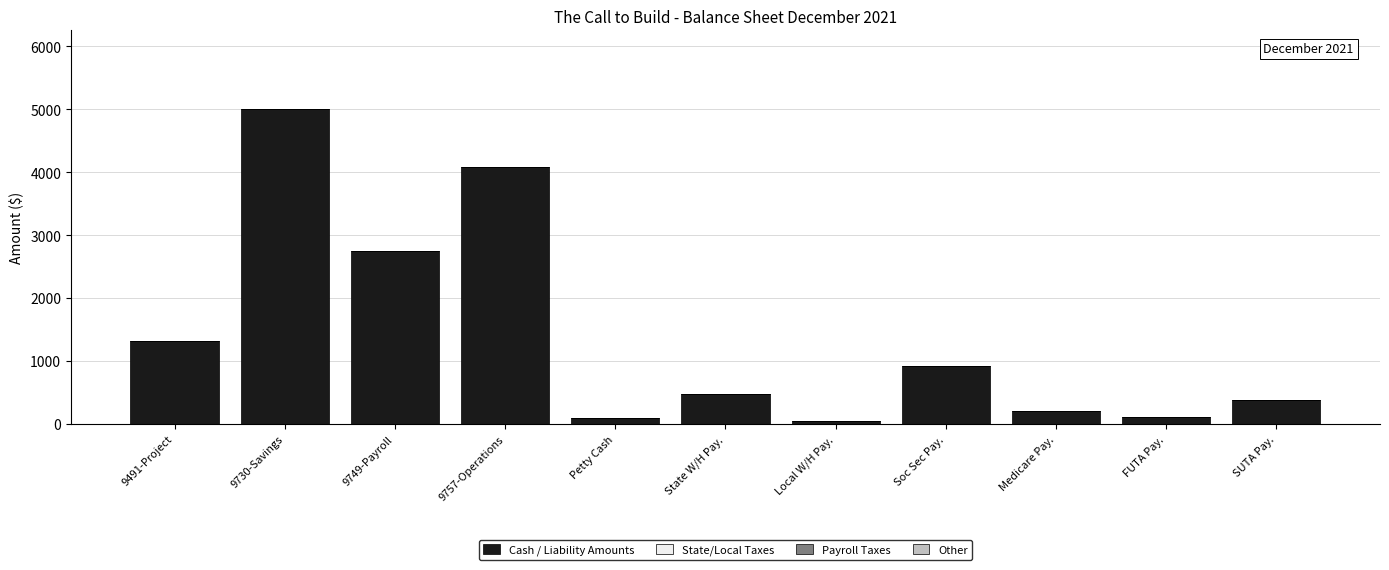

Read the value at 9491-Project.

1318.8